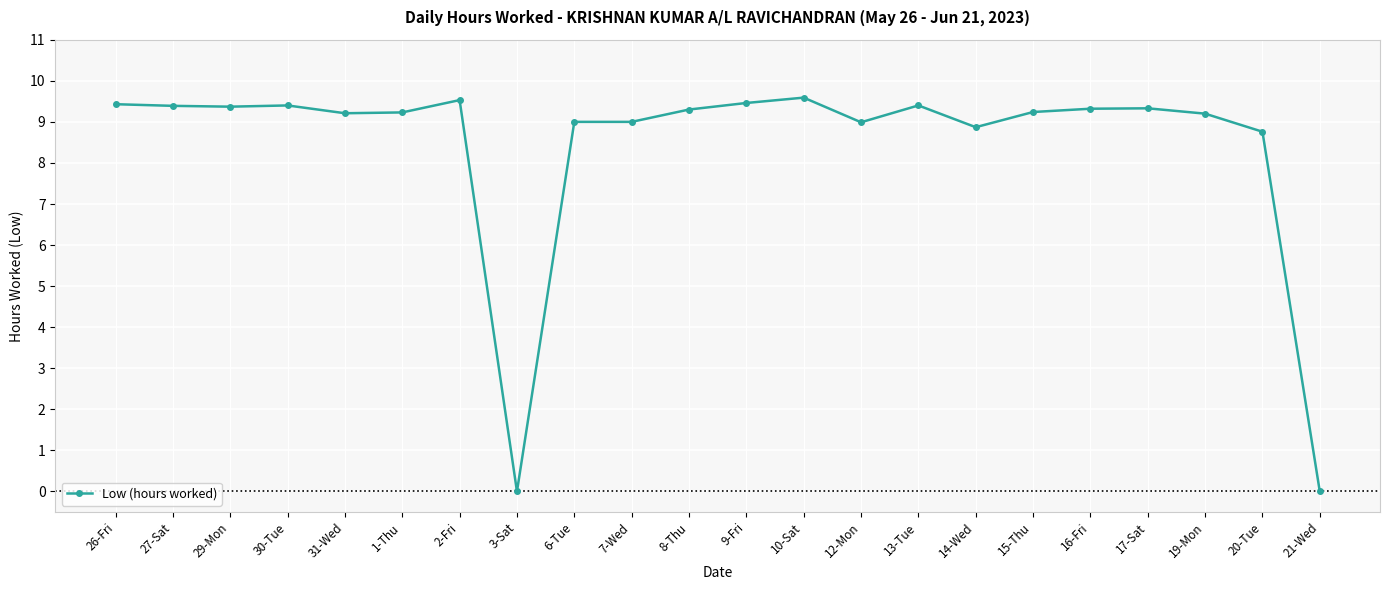

Is it true that the value at 6-Tue is 4.2?

False